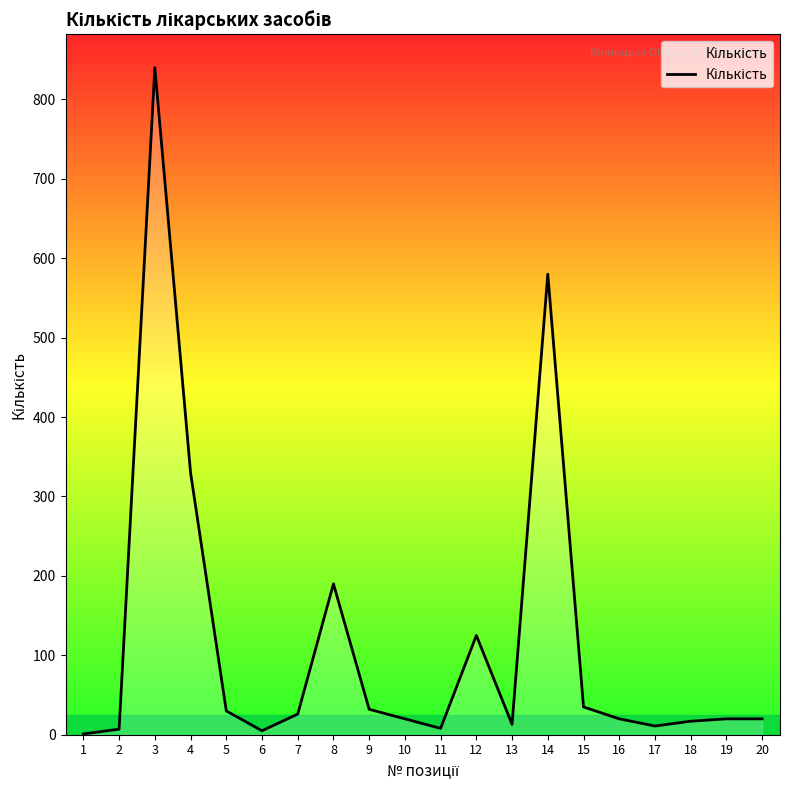

The value at 12 is 125. True or false?

True